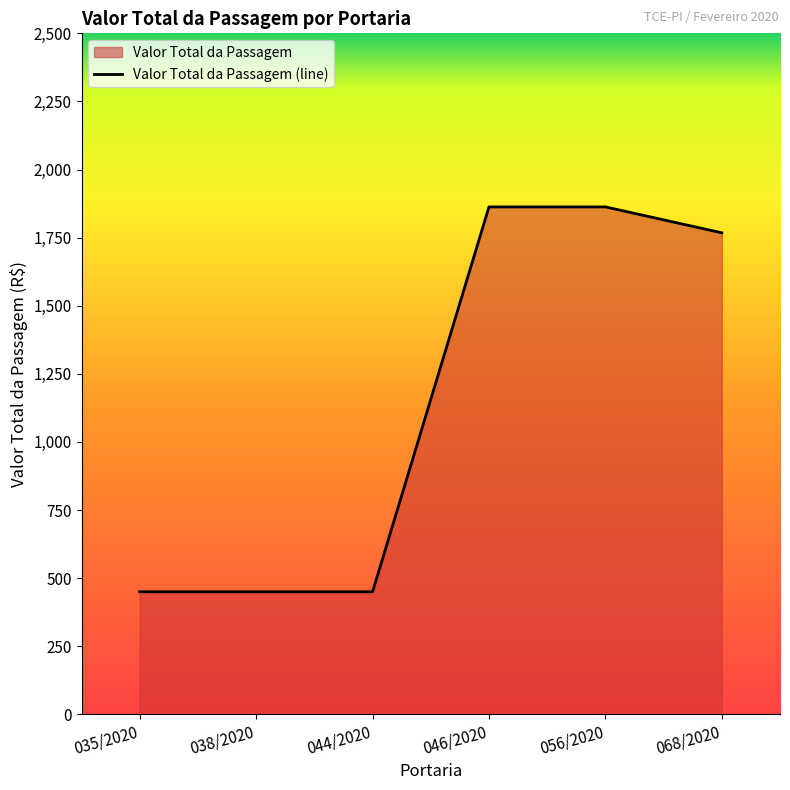

Reading left to right, list all the values displayed in this chart.

450.0	450.0	450.0	1862.8	1862.8	1767.7